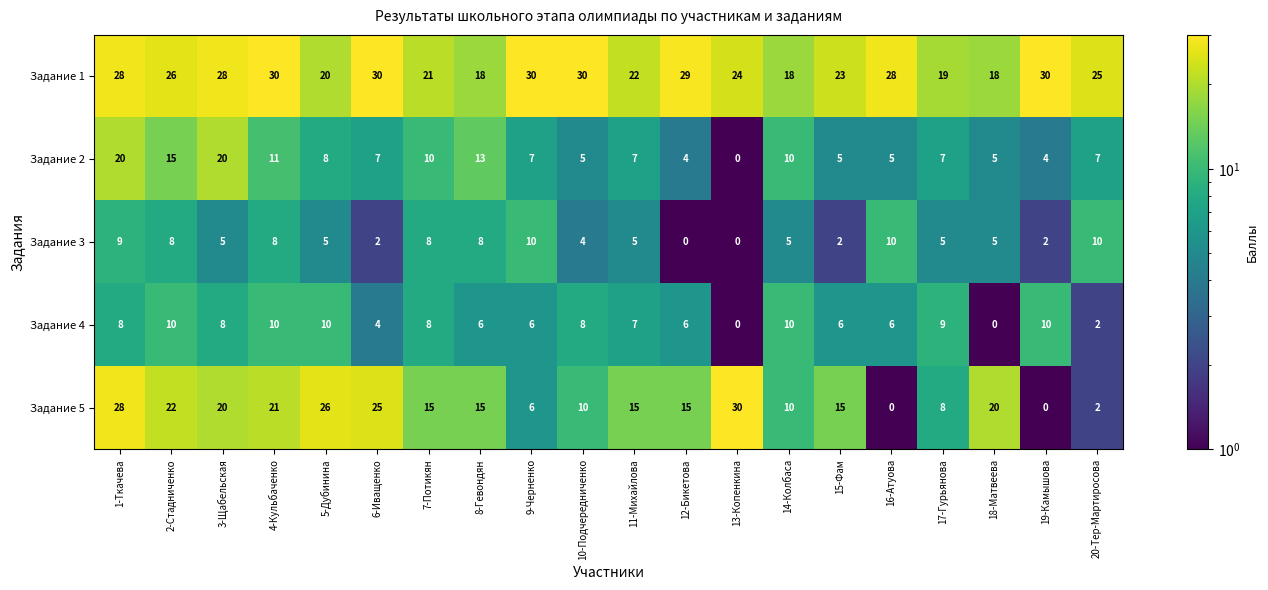

What is the difference between the maximum and minimum values in the Задание 5 series?

30